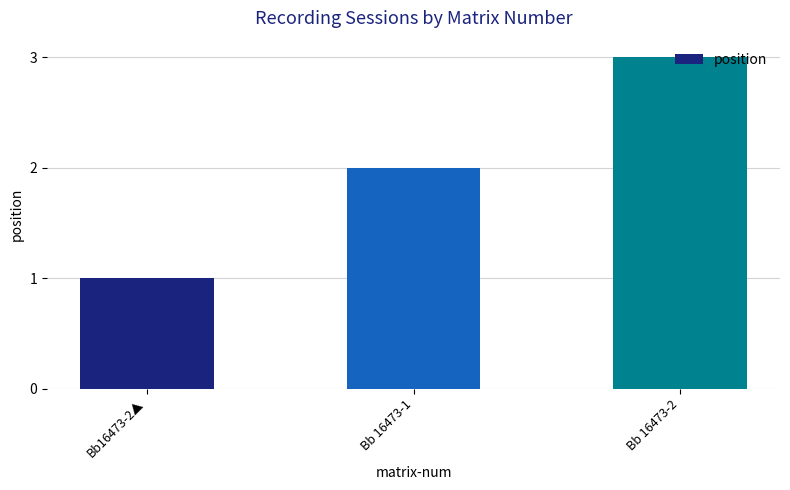

Is it true that the value at Bb 16473-2 is 4?

False